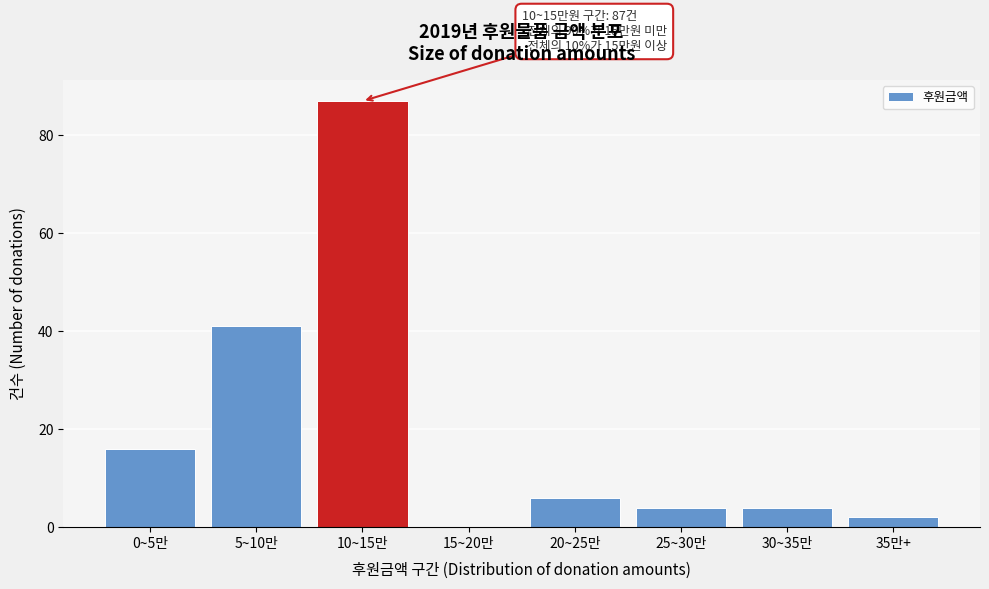

Reading right to left, what are all the values shown in this chart?

35만+=2	30~35만=4	25~30만=4	20~25만=6	15~20만=0	10~15만=87	5~10만=41	0~5만=16